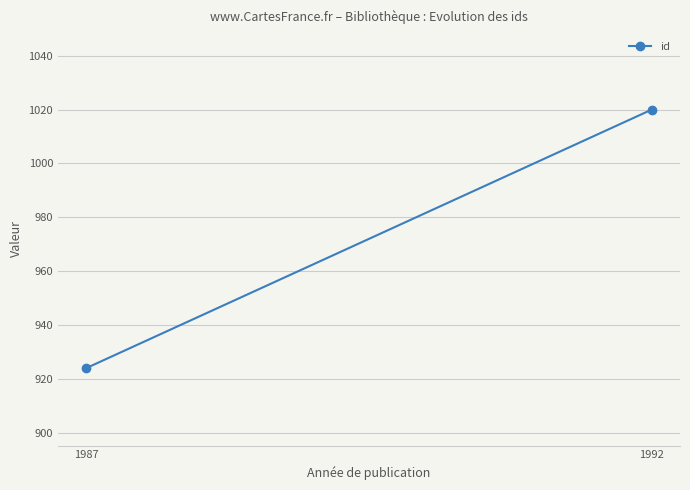

List the labels in order of value, smallest first.

1987, 1992